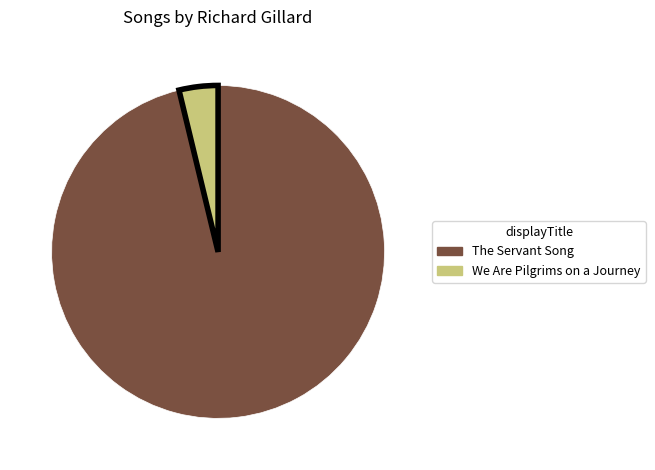

Rank the categories by value from highest to lowest.

The Servant Song, We Are Pilgrims on a Journey